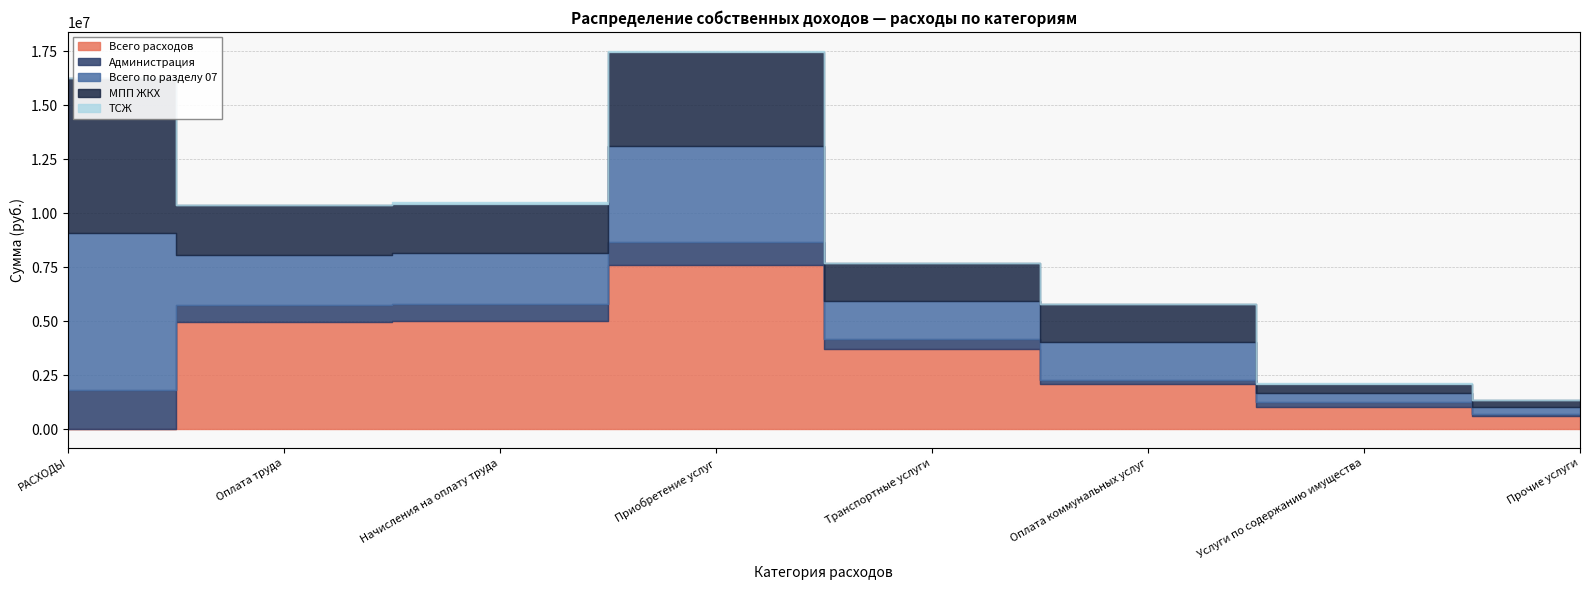

The value of ТСЖ at Оплата коммунальных услуг is 26963.3. True or false?

False